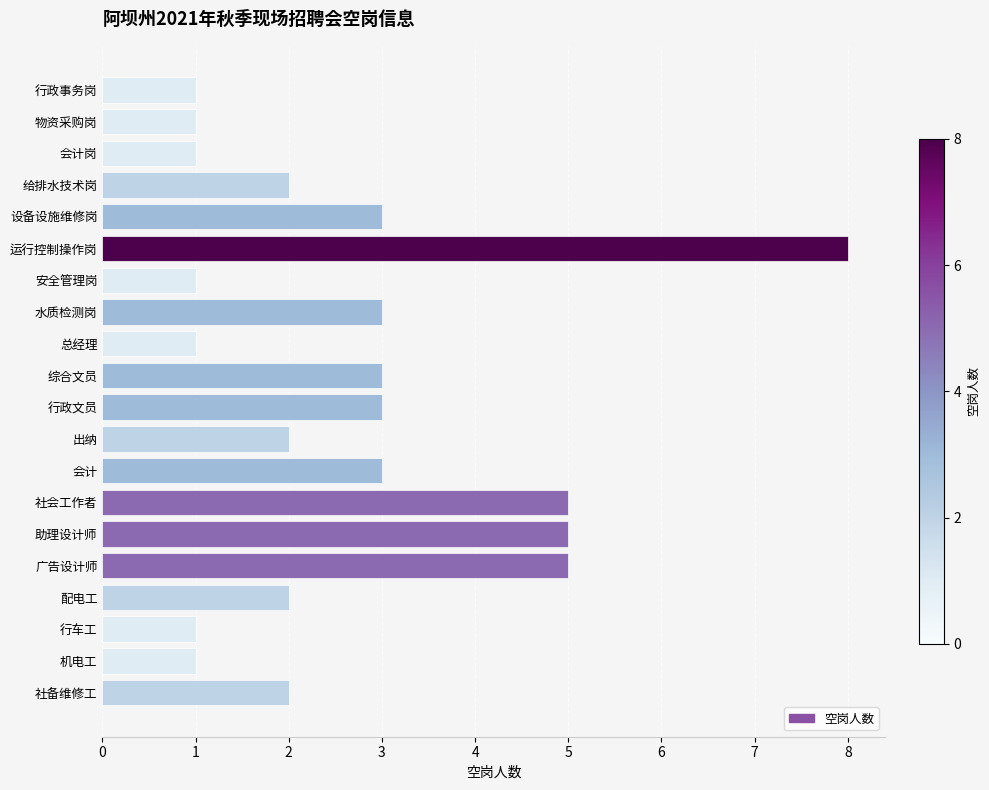

Reading top to bottom, list all the values displayed in this chart.

行政事务岗=1	物资采购岗=1	会计岗=1	给排水技术岗=2	设备设施维修岗=3	运行控制操作岗=8	安全管理岗=1	水质检测岗=3	总经理=1	综合文员=3	行政文员=3	出纳=2	会计=3	社会工作者=5	助理设计师=5	广告设计师=5	配电工=2	行车工=1	机电工=1	社备维修工=2